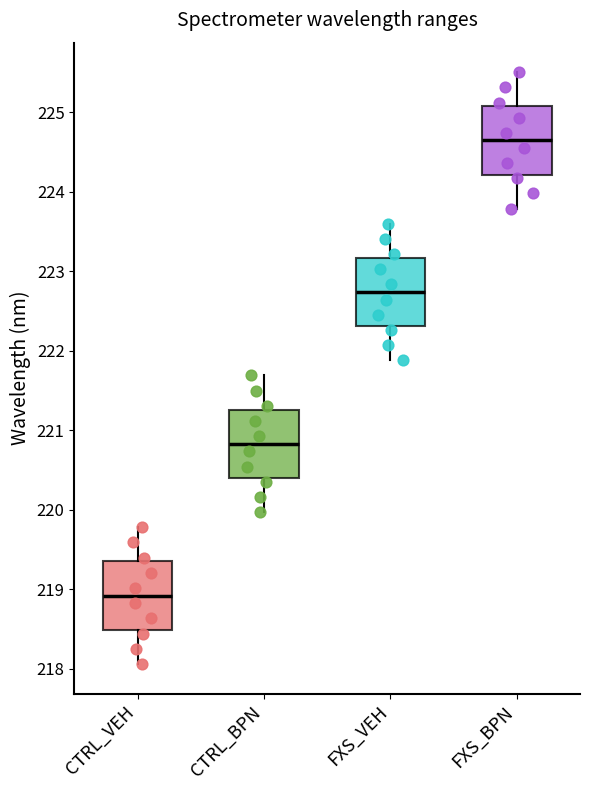

Reading left to right, read every box against the y-axis: the position of its median line, the range the box covers, and the ends of its whiskers. The values are not printed on the chart, so give them approximately, as read against the axis.

CTRL_VEH: median 218.9, box 218.5 to 219.4, whiskers 218.1 to 219.8
CTRL_BPN: median 220.8, box 220.4 to 221.3, whiskers 220.0 to 221.7
FXS_VEH: median 222.7, box 222.3 to 223.2, whiskers 221.9 to 223.6
FXS_BPN: median 224.6, box 224.2 to 225.1, whiskers 223.8 to 225.5